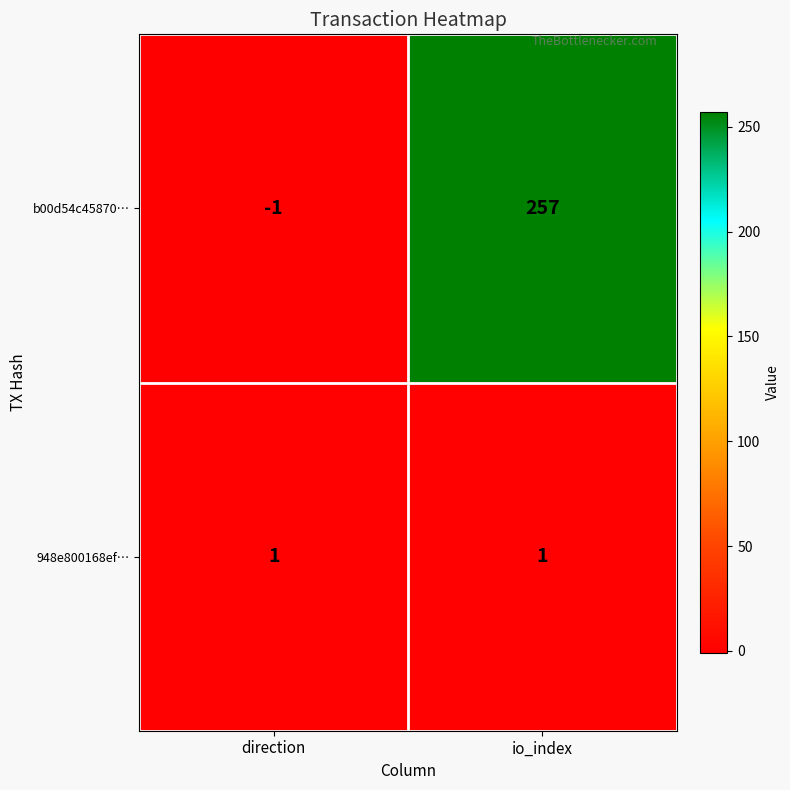

Which series has the largest total across all categories?

b00d54c45870…